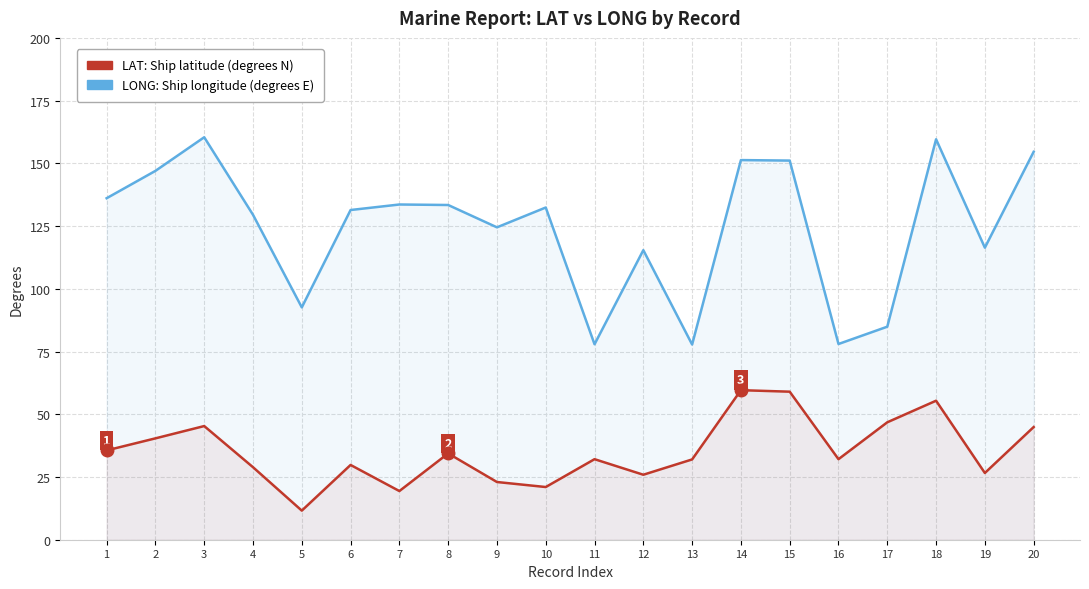

Reading left to right, extract all data points from this chart.

LAT: 35.6	40.4	45.3	28.9	11.6	29.8	19.4	34.4	23.0	21.0	32.1	25.9	32.0	59.6	59.0	32.1	46.8	55.4	26.6	44.9
LONG: 136.1	147.0	160.4	129.5	92.6	131.4	133.6	133.4	124.5	132.4	77.9	115.4	77.8	151.3	151.1	78.0	84.9	159.6	116.4	154.6